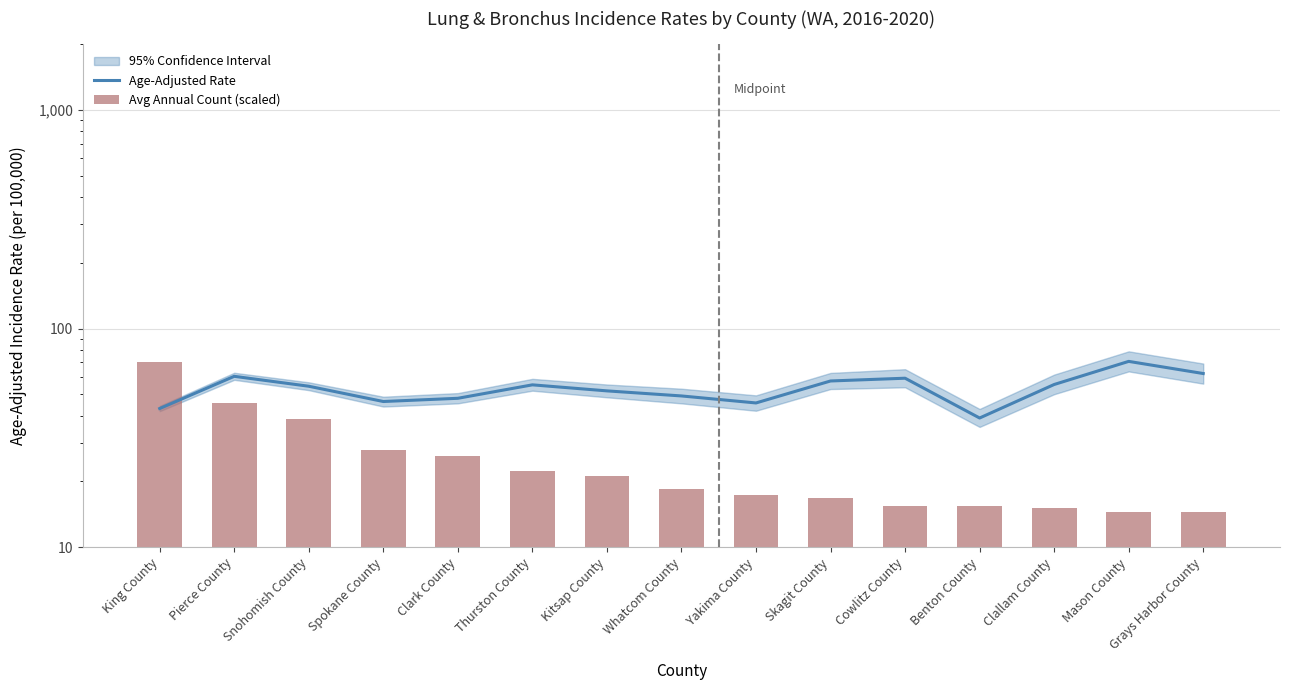

What is the label of the 3rd bar from the left?

Snohomish County